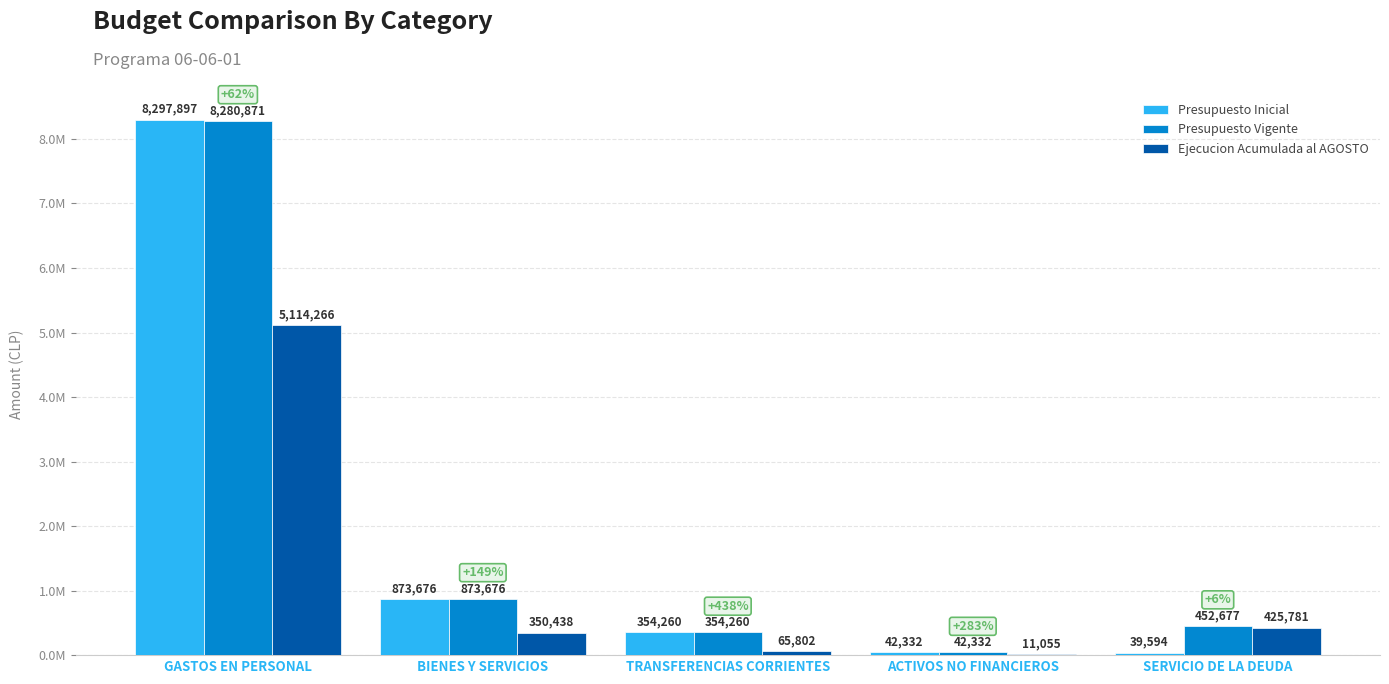

What are all the series names shown in the legend?

Presupuesto Inicial, Presupuesto Vigente, Ejecucion Acumulada al AGOSTO